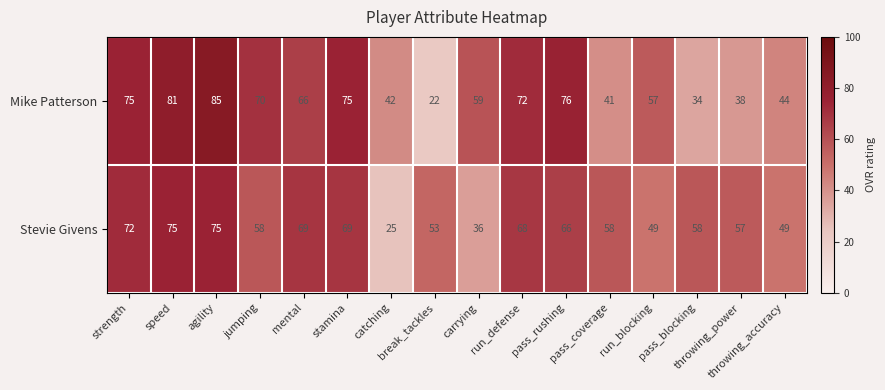

Rank the series at break_tackles from lowest to highest value.

Mike Patterson, Stevie Givens